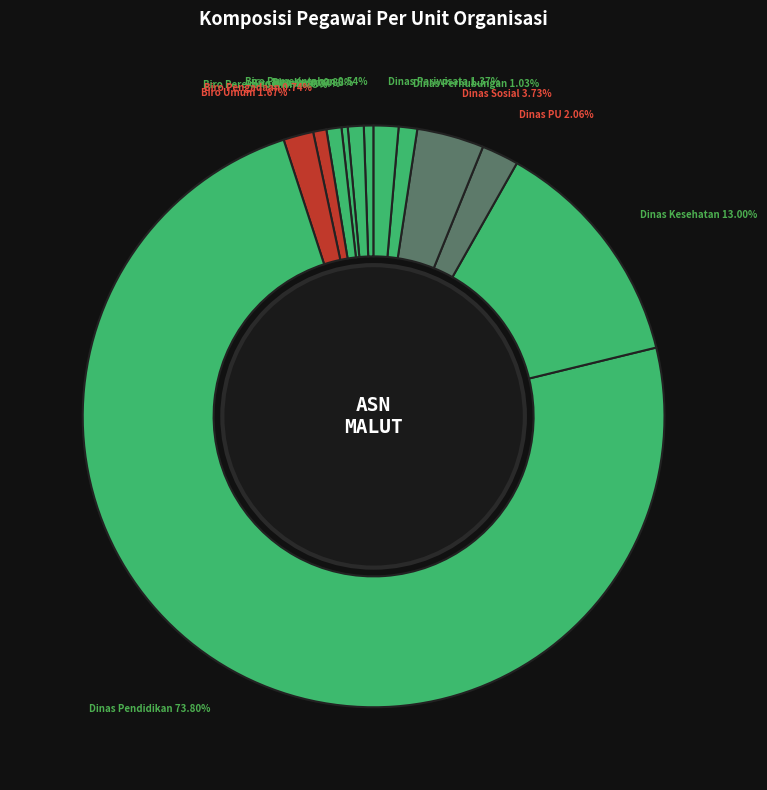

How many slices are in this pie chart?

12